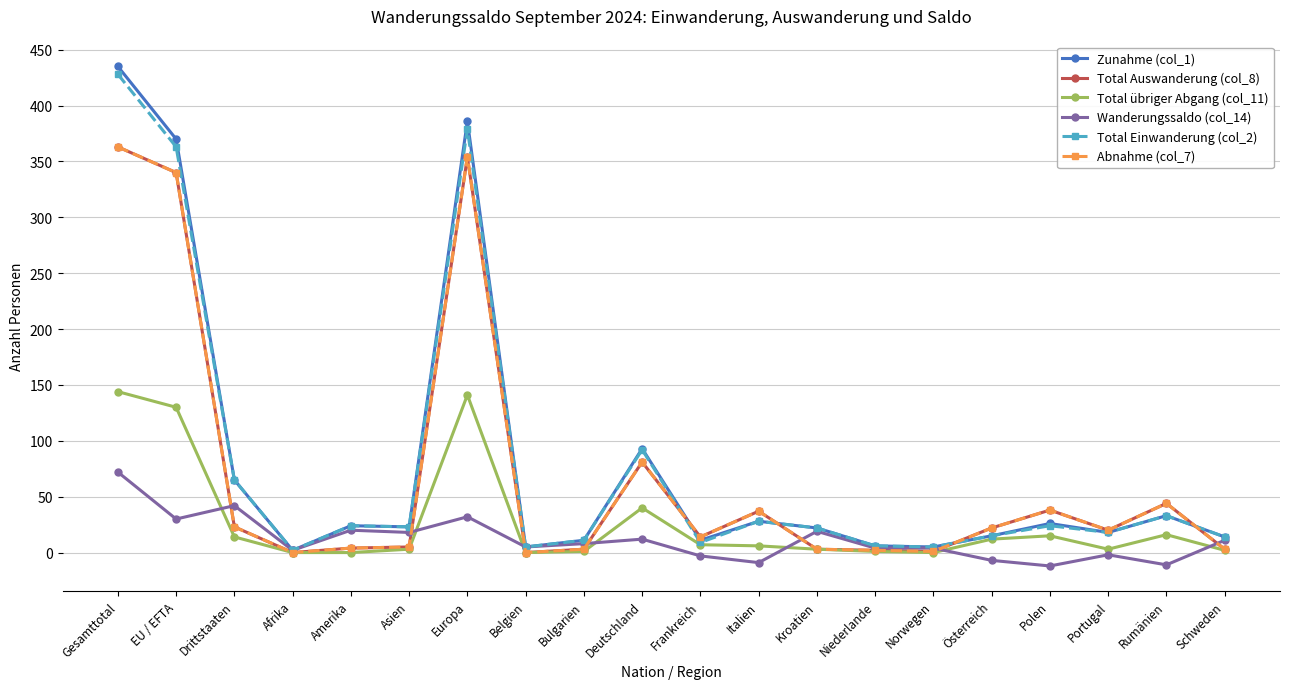

Which label corresponds to the largest value in the chart?

Gesamttotal